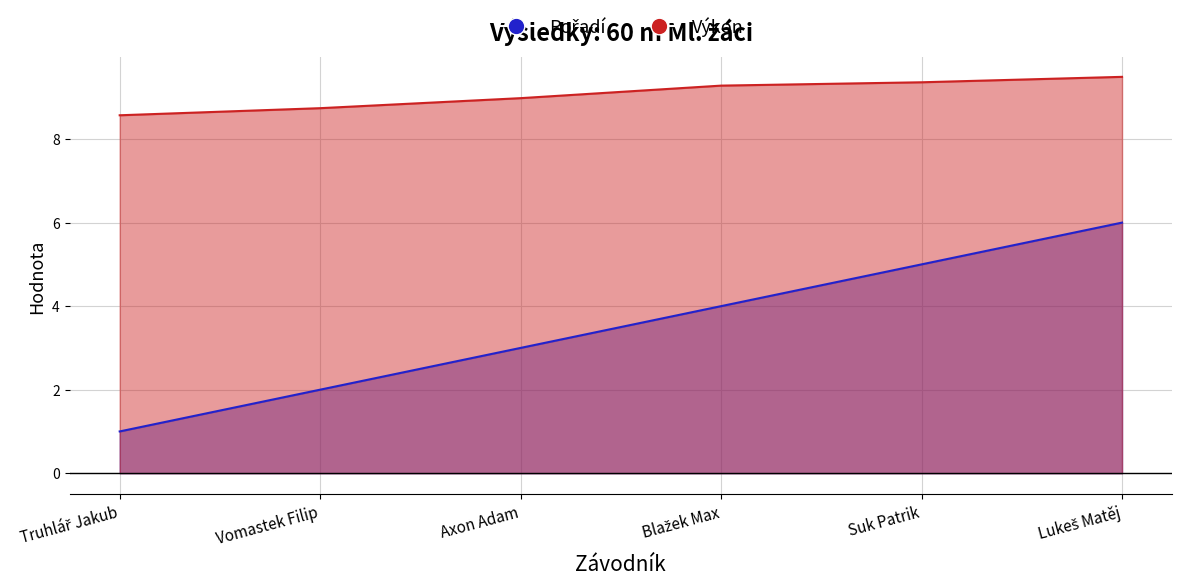

What is the sum of the Pořadí values at Axon Adam and Lukeš Matěj?

9.0